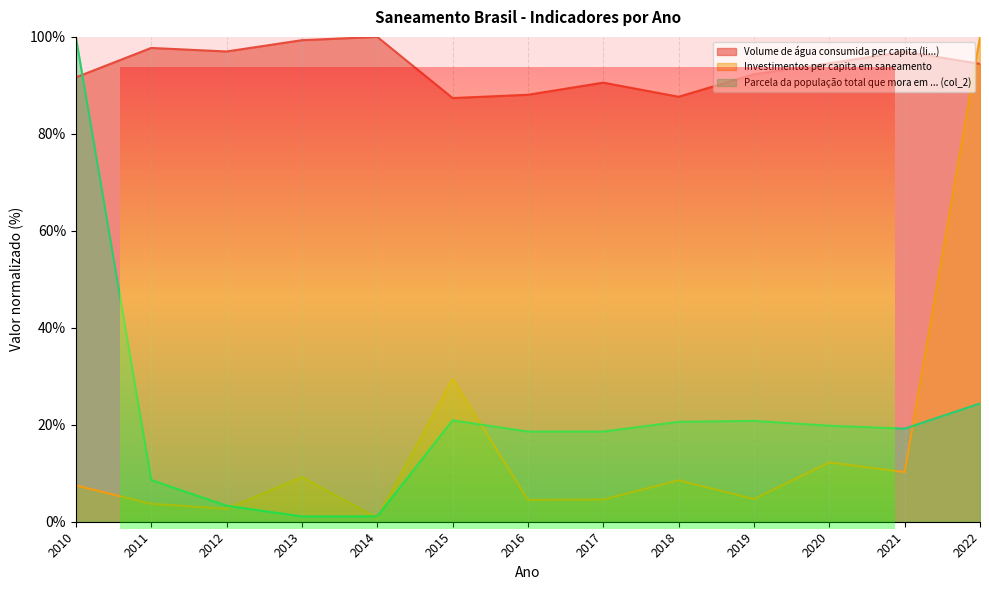

What is the lowest value of the Volume de água consumida per capita (li...) series?

87.4